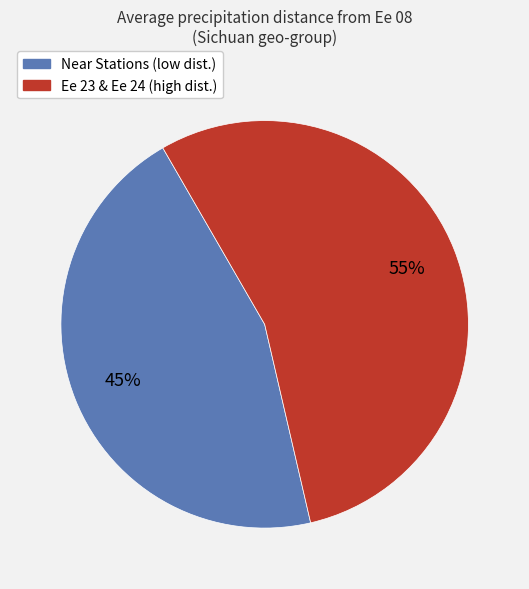

To the nearest percent, what is the average slice percentage?

50%